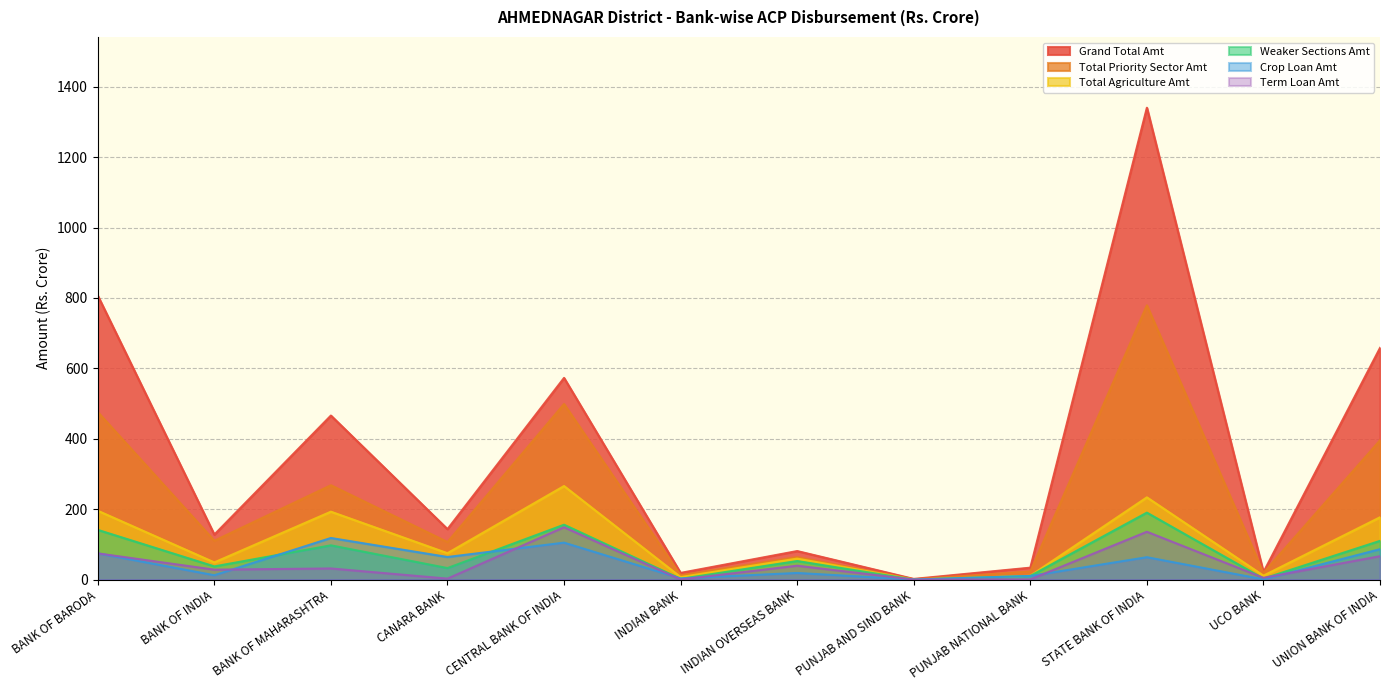

Reading right to left, extract all data points from this chart.

Crop Loan Amt: UNION BANK OF INDIA=86.3	UCO BANK=0.5	STATE BANK OF INDIA=63.5	PUNJAB NATIONAL BANK=10.1	PUNJAB AND SIND BANK=0.0	INDIAN OVERSEAS BANK=18.7	INDIAN BANK=3.3	CENTRAL BANK OF INDIA=104.8	CANARA BANK=64.1	BANK OF MAHARASHTRA=118.1	BANK OF INDIA=12.2	BANK OF BARODA=74.6
Total Priority Sector Amt: UNION BANK OF INDIA=395.5	UCO BANK=19.2	STATE BANK OF INDIA=779.1	PUNJAB NATIONAL BANK=23.0	PUNJAB AND SIND BANK=0.6	INDIAN OVERSEAS BANK=63.9	INDIAN BANK=12.4	CENTRAL BANK OF INDIA=498.7	CANARA BANK=106.6	BANK OF MAHARASHTRA=268.0	BANK OF INDIA=110.3	BANK OF BARODA=475.9
Weaker Sections Amt: UNION BANK OF INDIA=110.0	UCO BANK=2.6	STATE BANK OF INDIA=190.1	PUNJAB NATIONAL BANK=10.3	PUNJAB AND SIND BANK=0.0	INDIAN OVERSEAS BANK=52.6	INDIAN BANK=1.9	CENTRAL BANK OF INDIA=155.8	CANARA BANK=32.6	BANK OF MAHARASHTRA=97.2	BANK OF INDIA=37.4	BANK OF BARODA=141.2
Total Agriculture Amt: UNION BANK OF INDIA=176.9	UCO BANK=11.1	STATE BANK OF INDIA=233.5	PUNJAB NATIONAL BANK=10.6	PUNJAB AND SIND BANK=0.0	INDIAN OVERSEAS BANK=59.5	INDIAN BANK=7.0	CENTRAL BANK OF INDIA=265.7	CANARA BANK=74.9	BANK OF MAHARASHTRA=192.8	BANK OF INDIA=48.7	BANK OF BARODA=195.5
Grand Total Amt: UNION BANK OF INDIA=658.1	UCO BANK=21.1	STATE BANK OF INDIA=1340.5	PUNJAB NATIONAL BANK=33.8	PUNJAB AND SIND BANK=1.8	INDIAN OVERSEAS BANK=81.0	INDIAN BANK=18.9	CENTRAL BANK OF INDIA=572.9	CANARA BANK=143.3	BANK OF MAHARASHTRA=465.9	BANK OF INDIA=127.8	BANK OF BARODA=806.6
Term Loan Amt: UNION BANK OF INDIA=66.3	UCO BANK=4.9	STATE BANK OF INDIA=135.8	PUNJAB NATIONAL BANK=0.4	PUNJAB AND SIND BANK=0.0	INDIAN OVERSEAS BANK=39.3	INDIAN BANK=0.1	CENTRAL BANK OF INDIA=148.6	CANARA BANK=2.6	BANK OF MAHARASHTRA=31.5	BANK OF INDIA=28.1	BANK OF BARODA=74.3